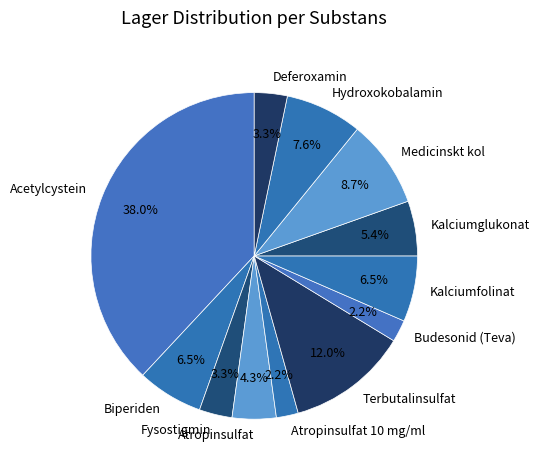

Combined, what portion of the pie is Atropinsulfat and Budesonid (Teva)?

6.5%